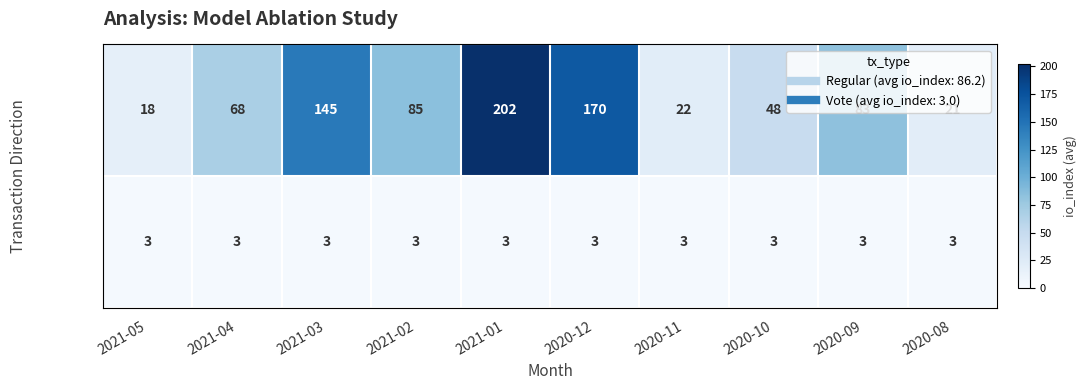

At 2020-09, list the series in order from smallest to largest.

Vote, Regular